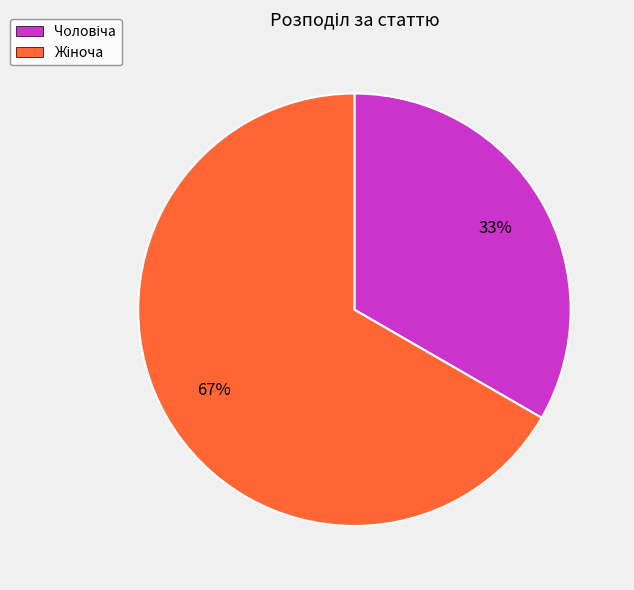

To the nearest percent, what is the average slice percentage?

50%